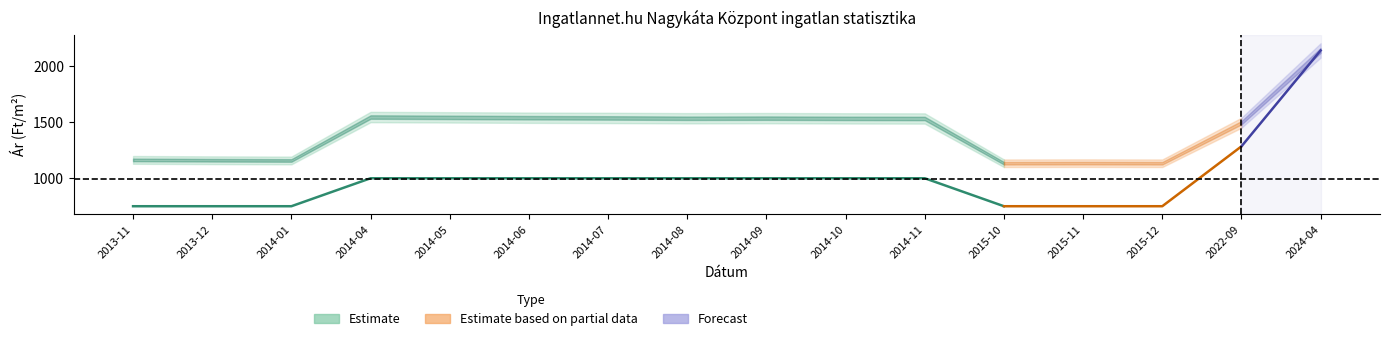

What position from the right is 2022-09?

2